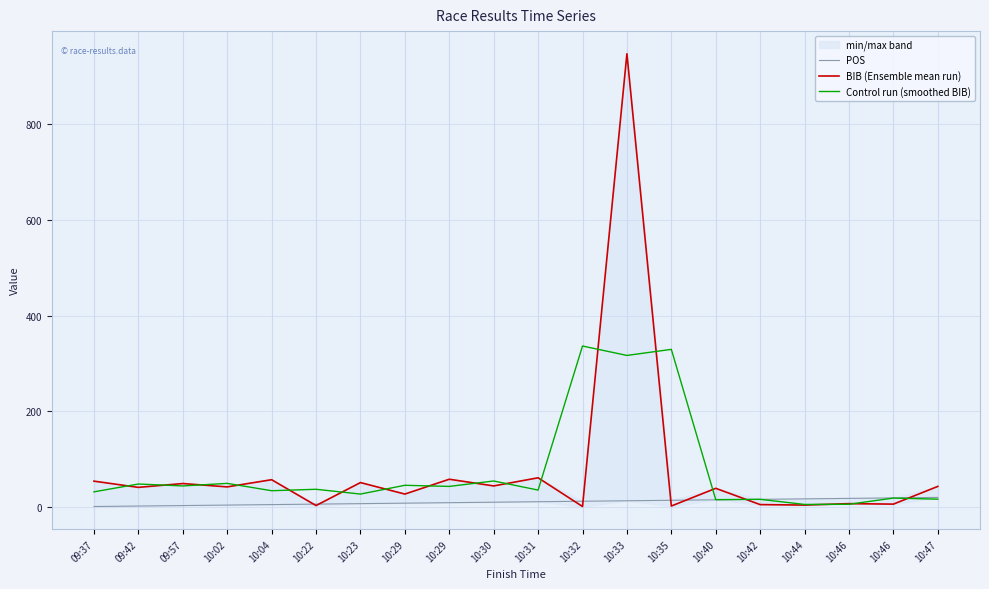

List the series in order of their peak value, highest first.

BIB (Ensemble mean run), Control run (smoothed BIB), POS